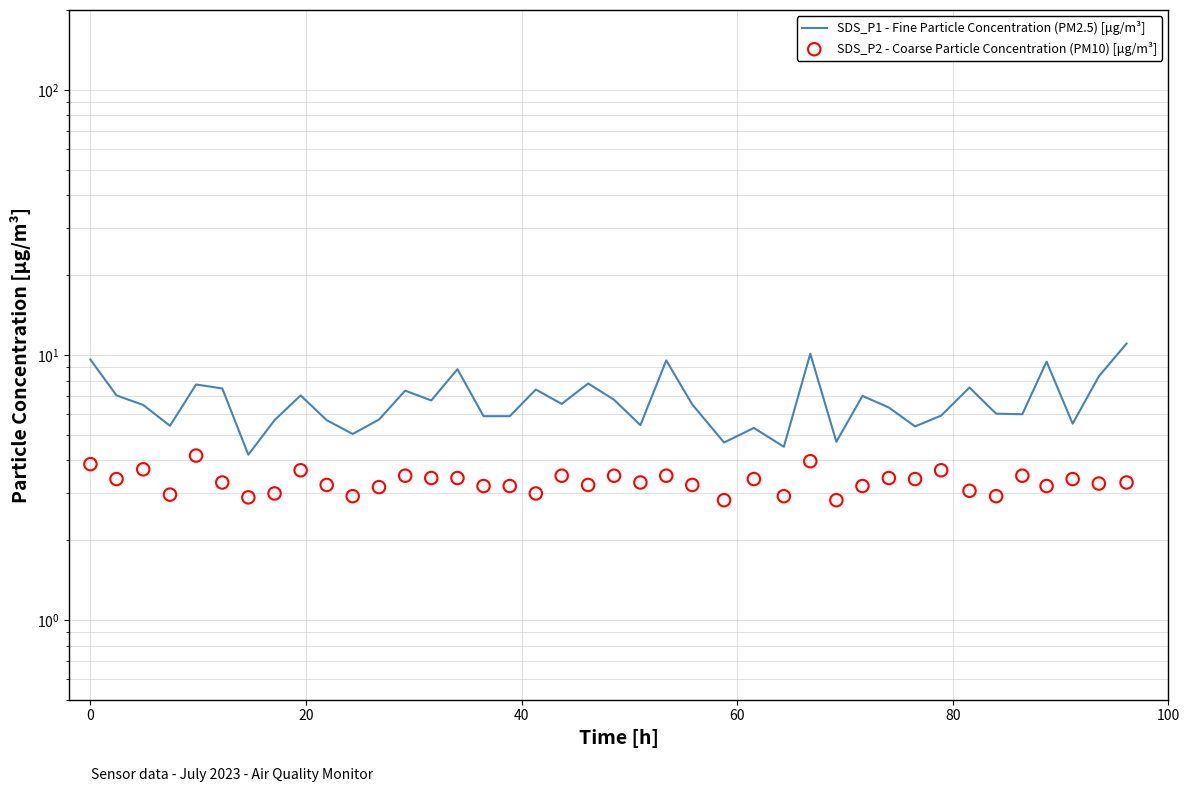

Which series has the largest Y range (max minus min)?

SDS_P1 - Fine Particle Concentration (PM2.5) [μg/m³]